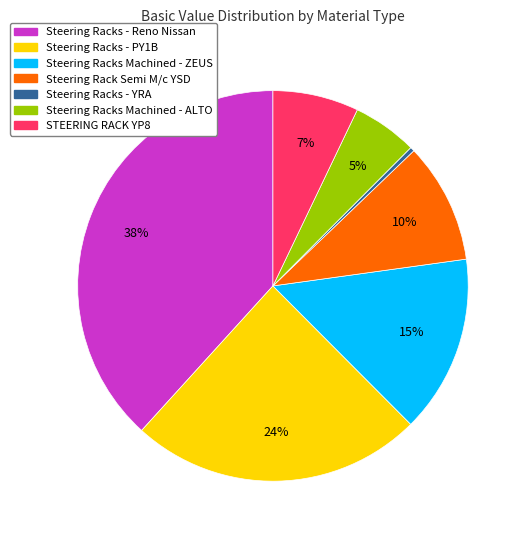

To the nearest percent, what is the difference between the largest and smallest slice percentages?

38%